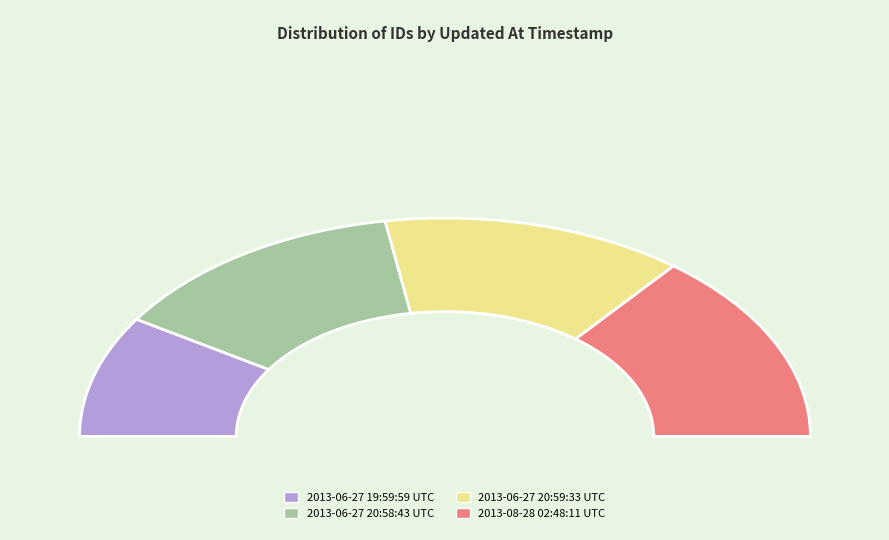

Rank the categories by value from lowest to highest.

2013-06-27 19:59:59 UTC, 2013-06-27 20:58:43 UTC, 2013-06-27 20:59:33 UTC, 2013-08-28 02:48:11 UTC